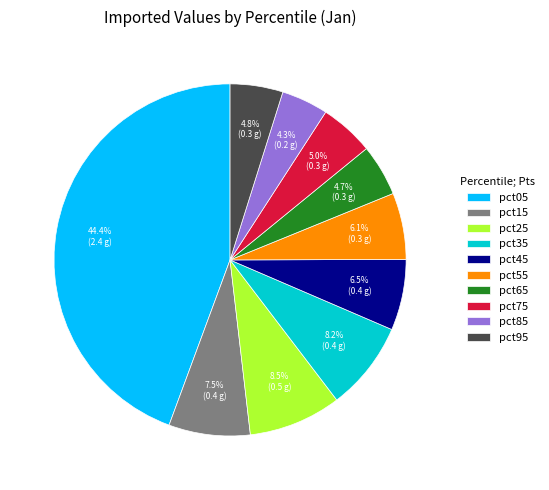

Between pct35 and pct75, which is larger?

pct35